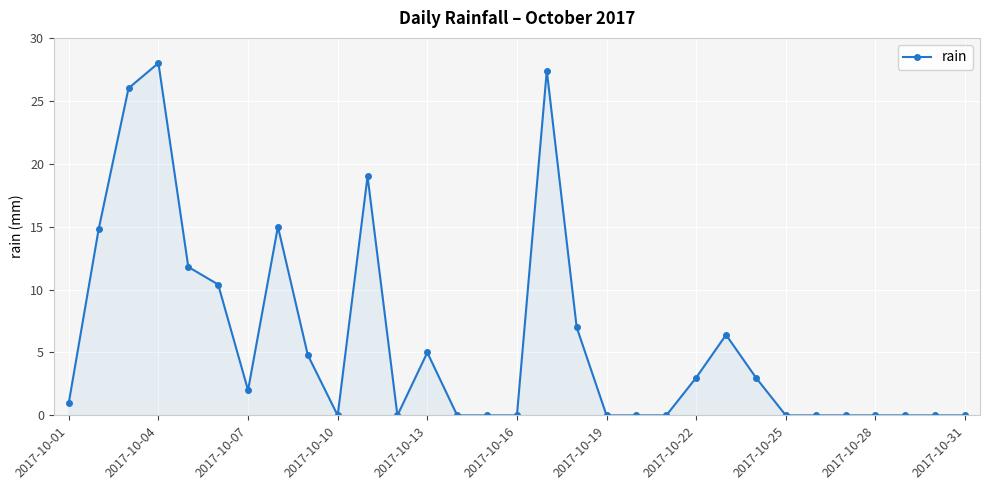

What is the sum of all values?

184.6